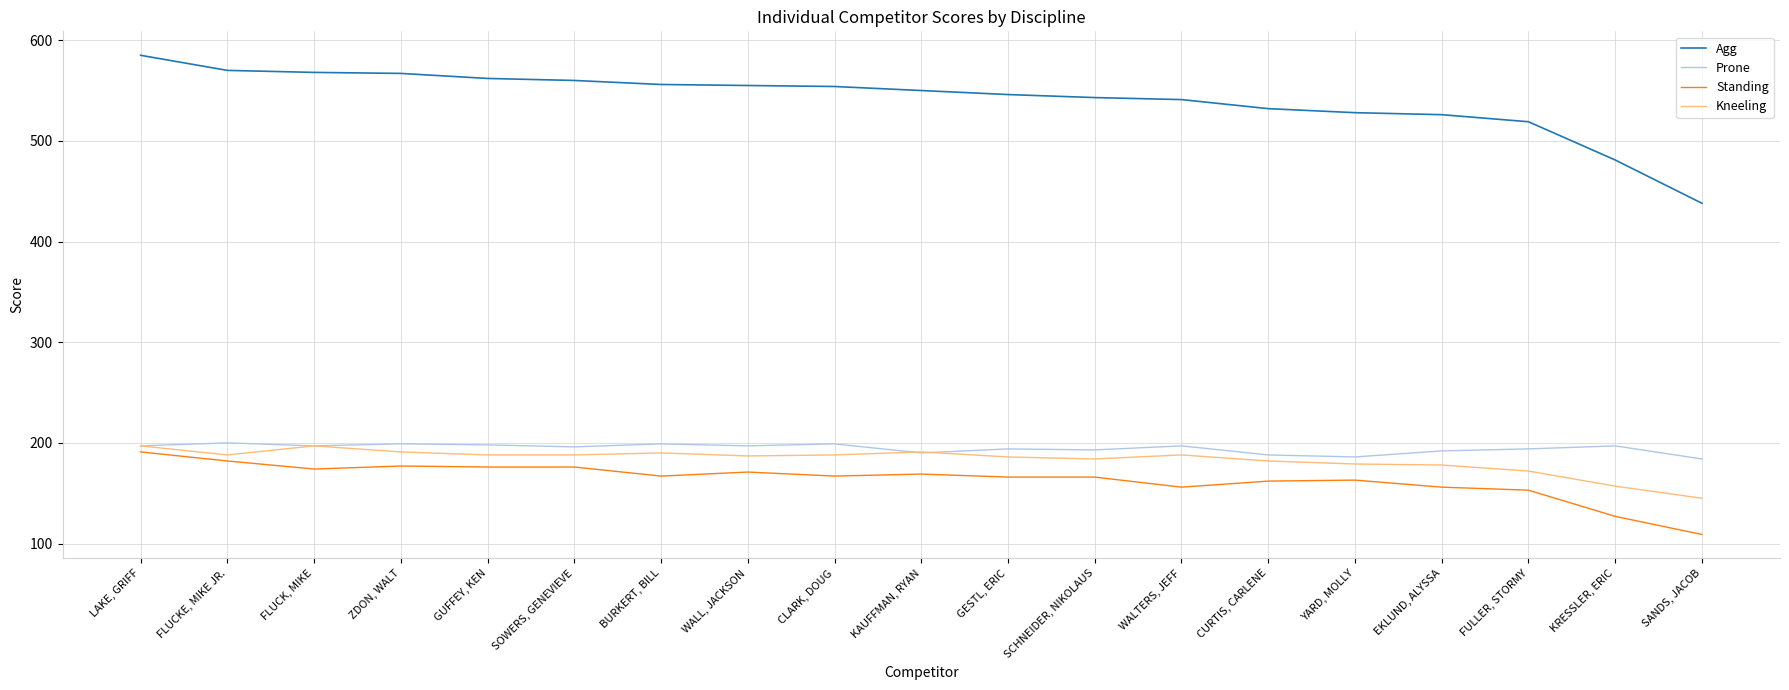

What is the smallest value displayed?

109